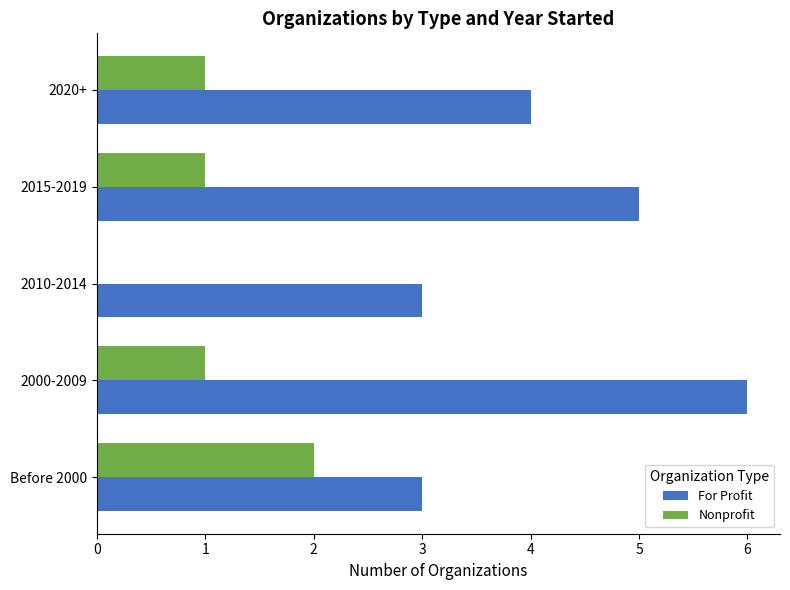

At which category is the sum across all series the highest?

2000-2009